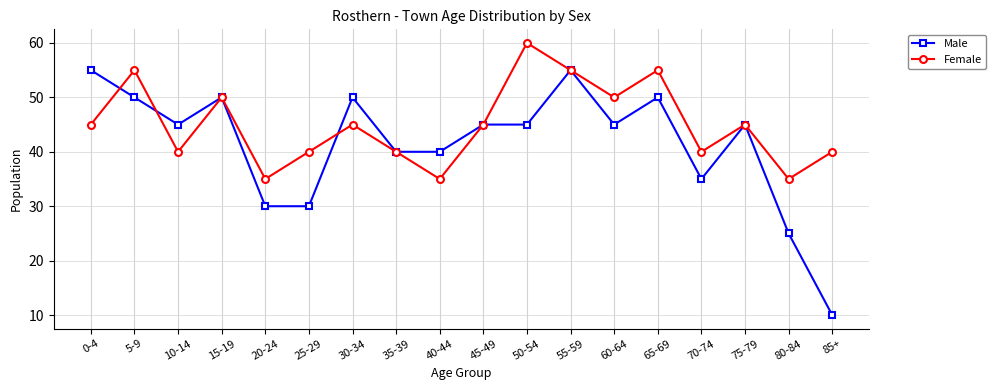

Reading left to right, what are all the values shown in this chart?

Male: 55	50	45	50	30	30	50	40	40	45	45	55	45	50	35	45	25	10
Female: 45	55	40	50	35	40	45	40	35	45	60	55	50	55	40	45	35	40